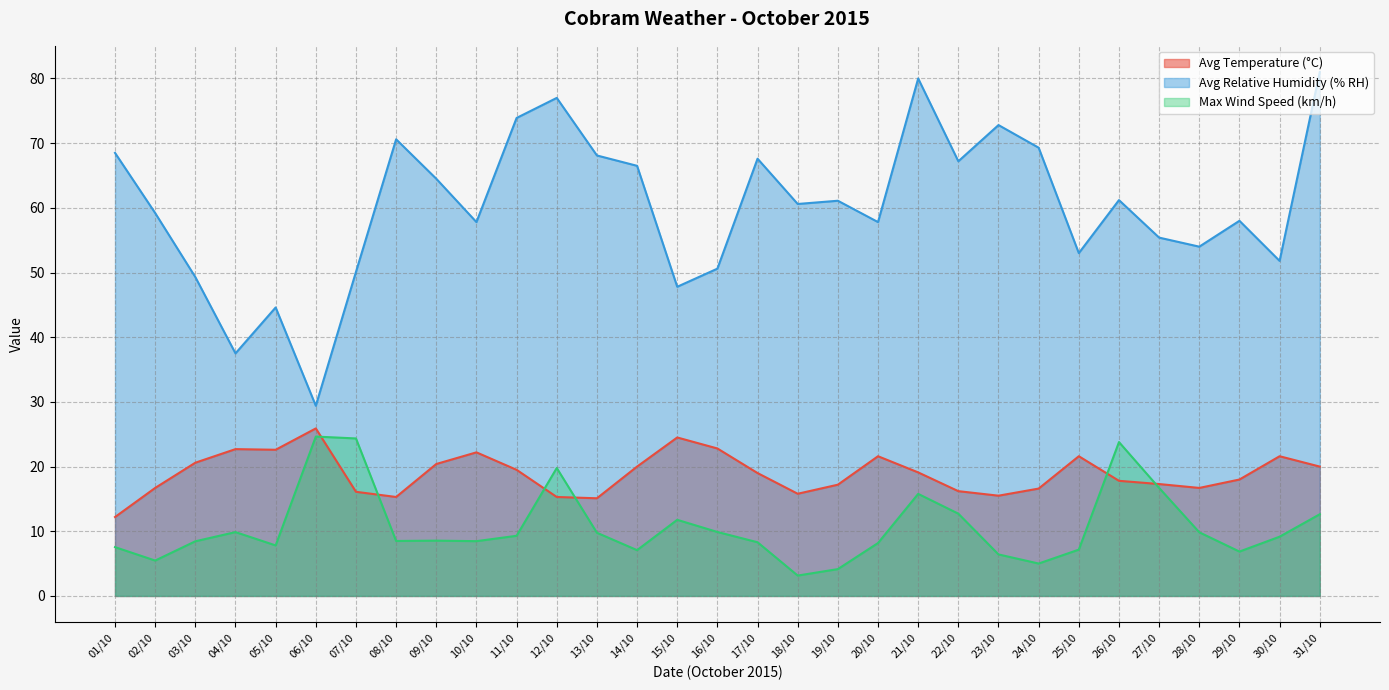

At 10/10, list the series in order from largest to smallest.

Avg Relative Humidity (% RH), Avg Temperature (°C), Max Wind Speed (km/h)